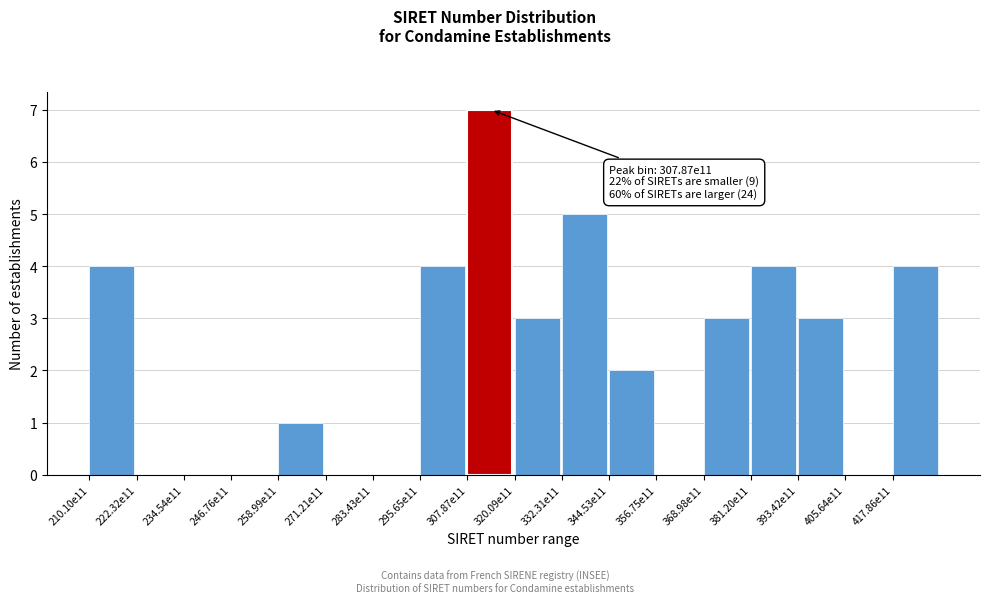

Reading right to left, extract all data points from this chart.

417.86e11=4	405.64e11=0	393.42e11=3	381.20e11=4	368.98e11=3	356.75e11=0	344.53e11=2	332.31e11=5	320.09e11=3	307.87e11=7	295.65e11=4	283.43e11=0	271.21e11=0	258.99e11=1	246.76e11=0	234.54e11=0	222.32e11=0	210.10e11=4